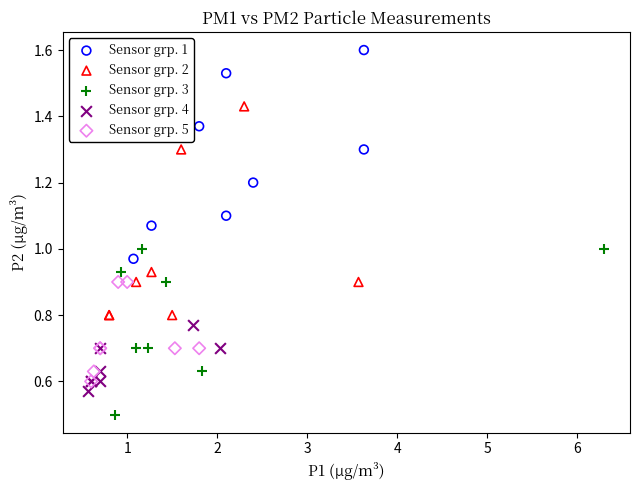

Which series reaches the minimum Y coordinate?

Sensor grp. 3